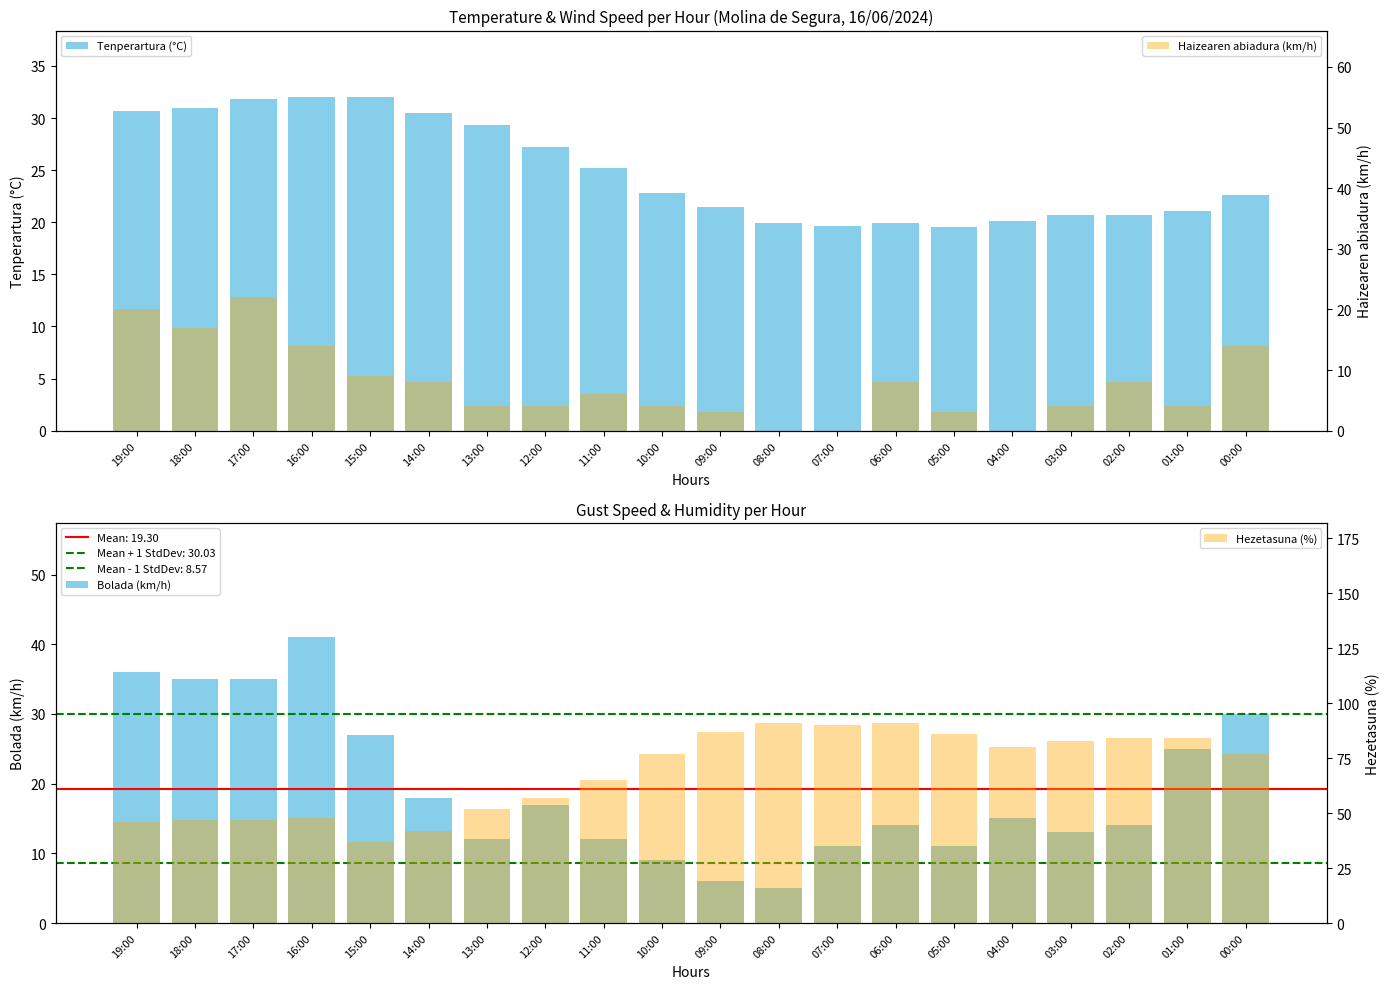

What is the maximum value for Haizearen abiadura (km/h)?

22.0